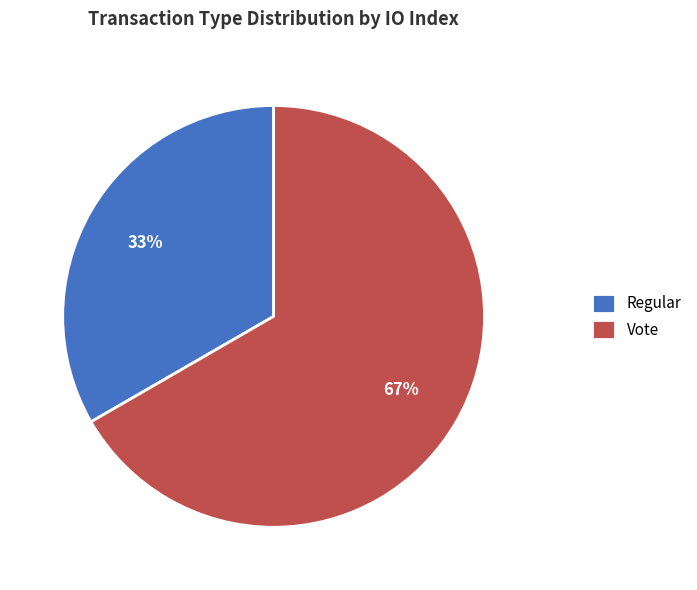

To the nearest percent, what is the combined percentage of Regular and Vote?

100%